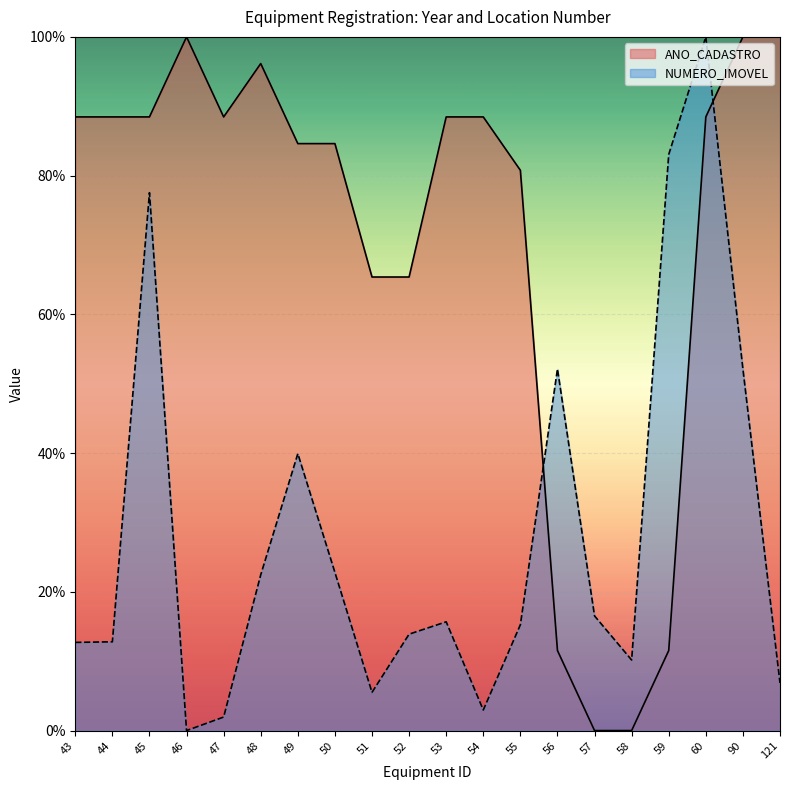

The value of NUMERO_IMOVEL at 60 is 153.0. True or false?

False